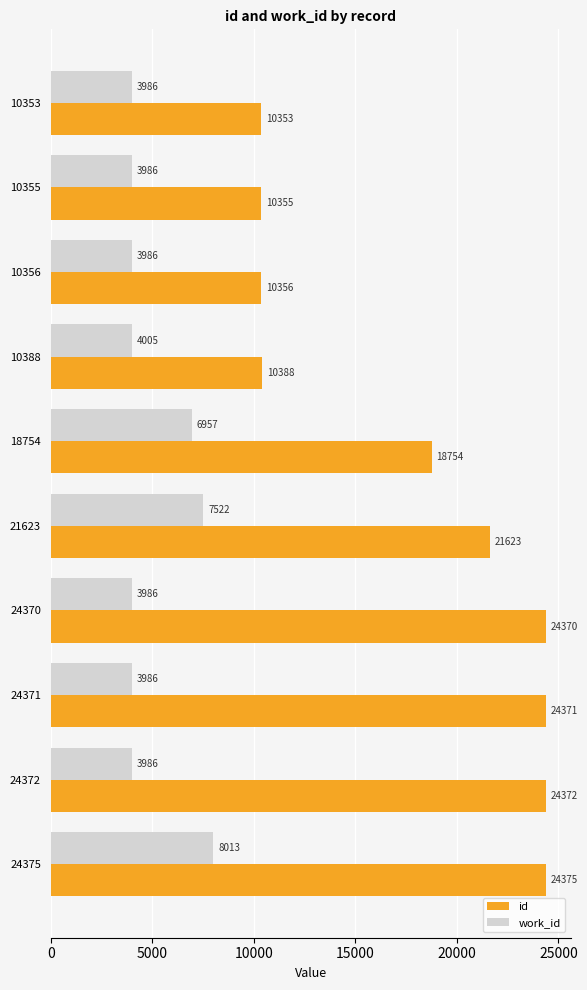

What is the approximate value of work_id at 21623, to the nearest 50?

7500